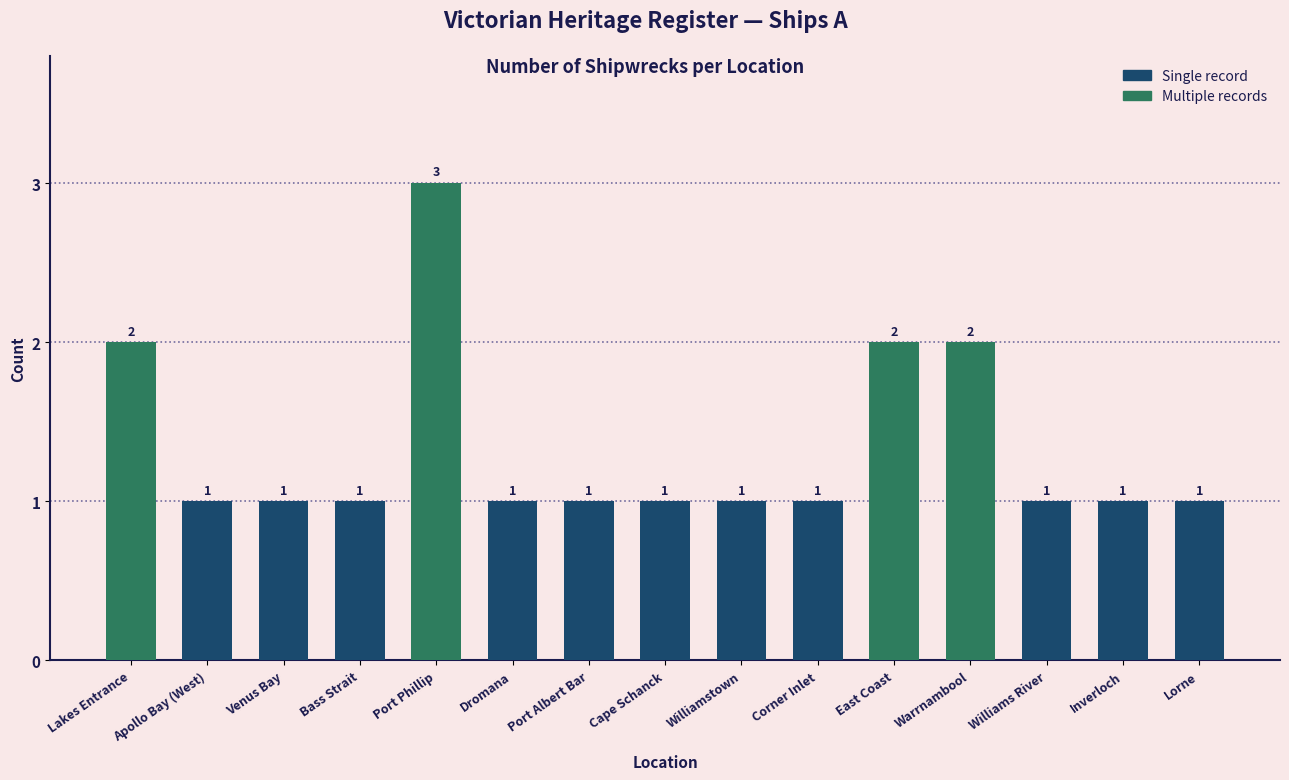

Count the values in the range 1 to 2.

14